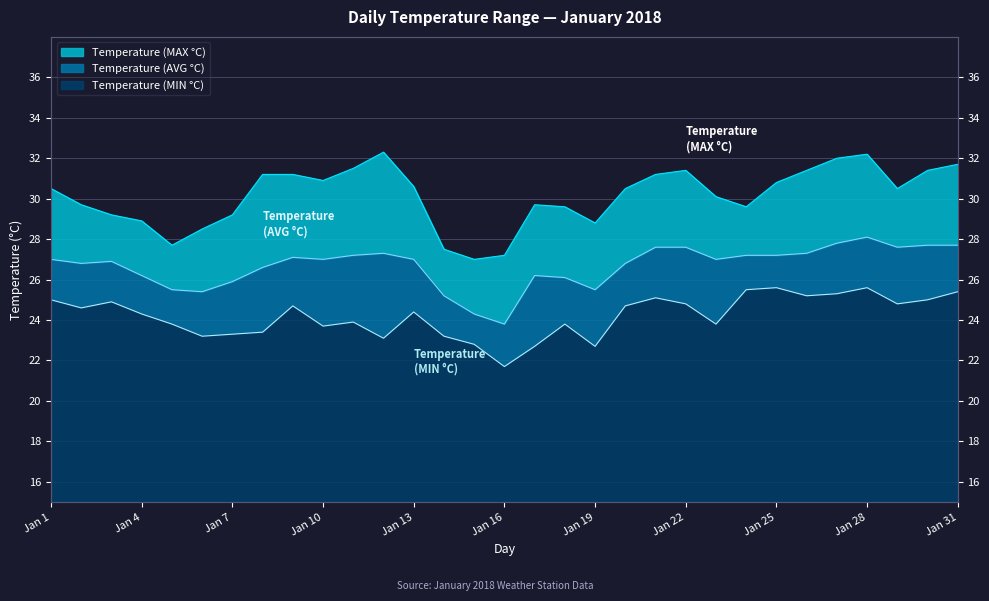

At how many categories does at least one series exceed 24?

31